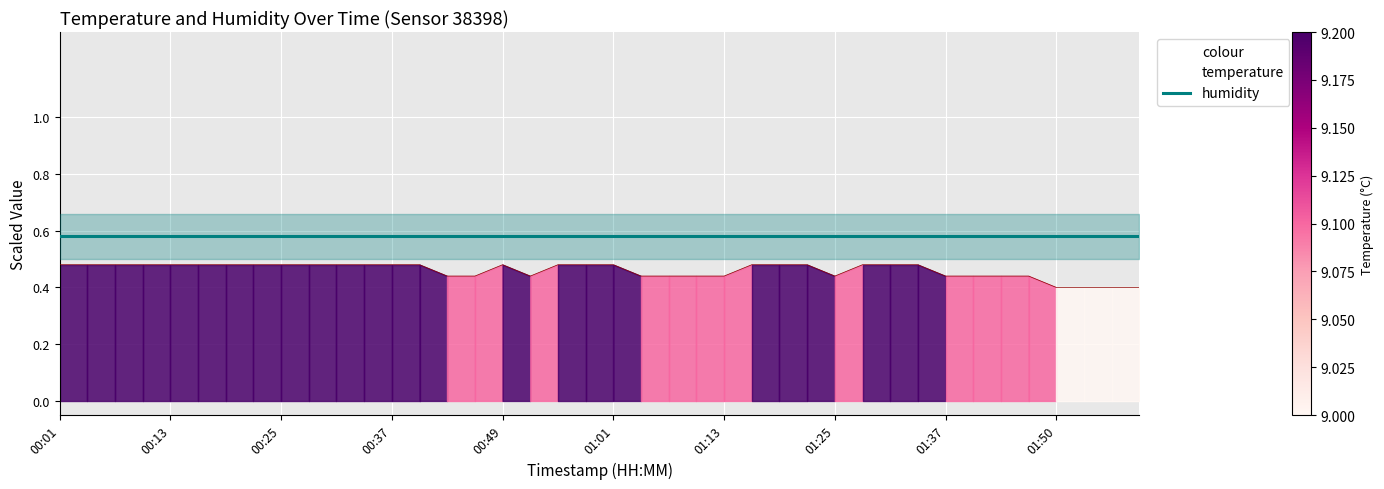

How many points are lower than both their immediate neighbors (excluding endpoints)?

2